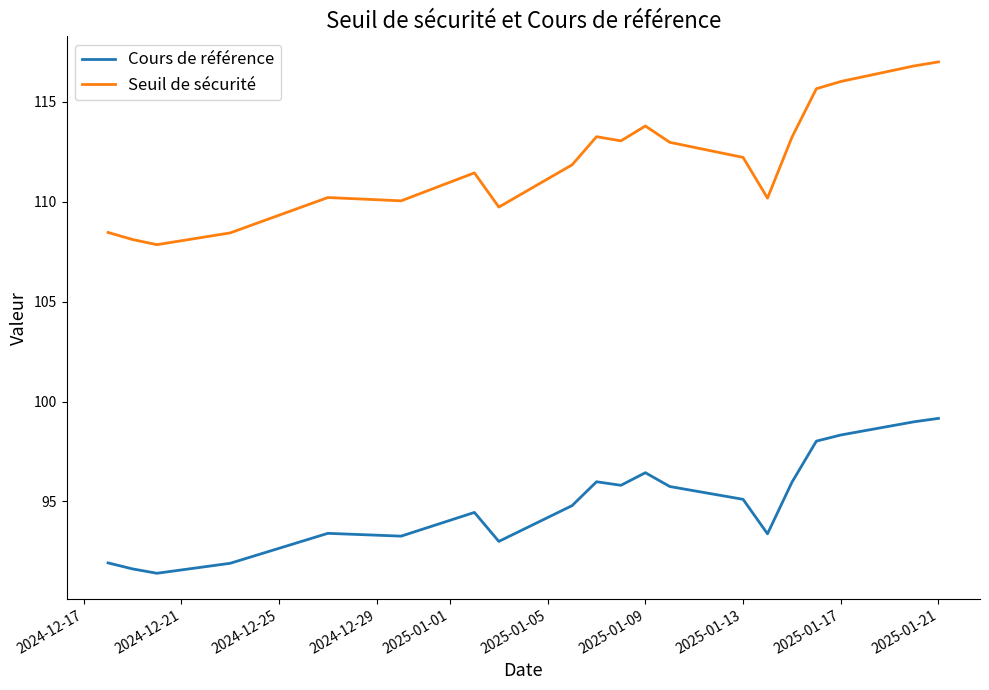

What is the minimum value shown in the chart?

91.4